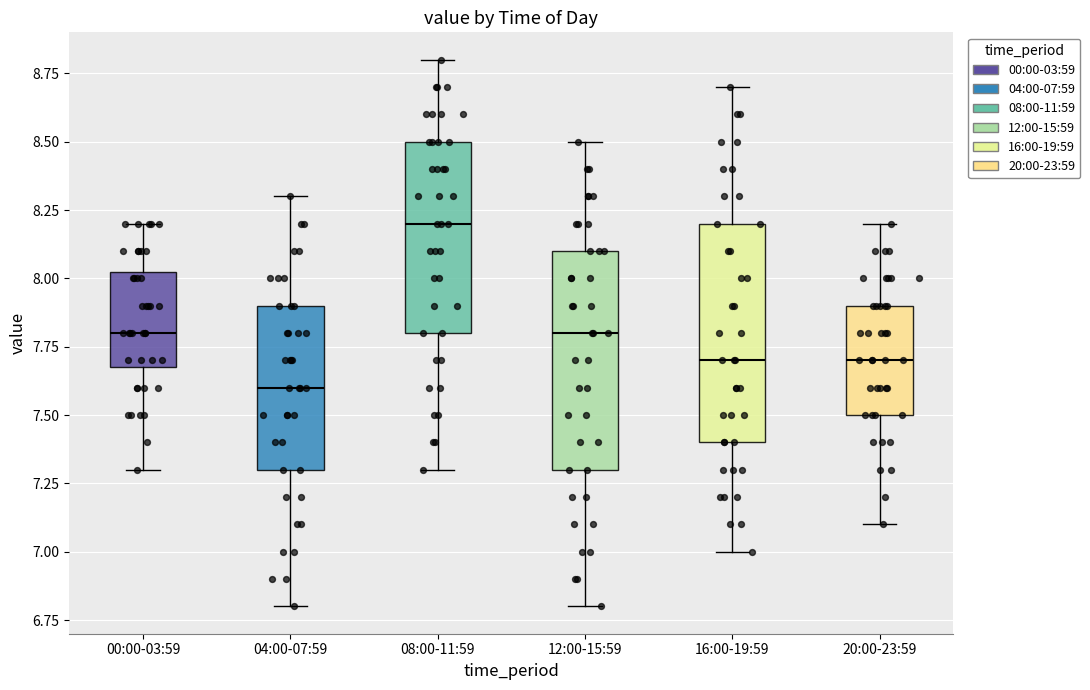

Which box's median line is the highest?

08:00-11:59